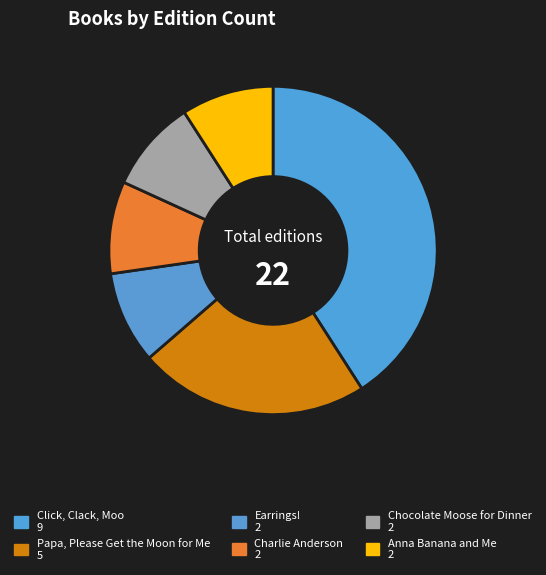

Is Charlie Anderson the majority of the pie?

No